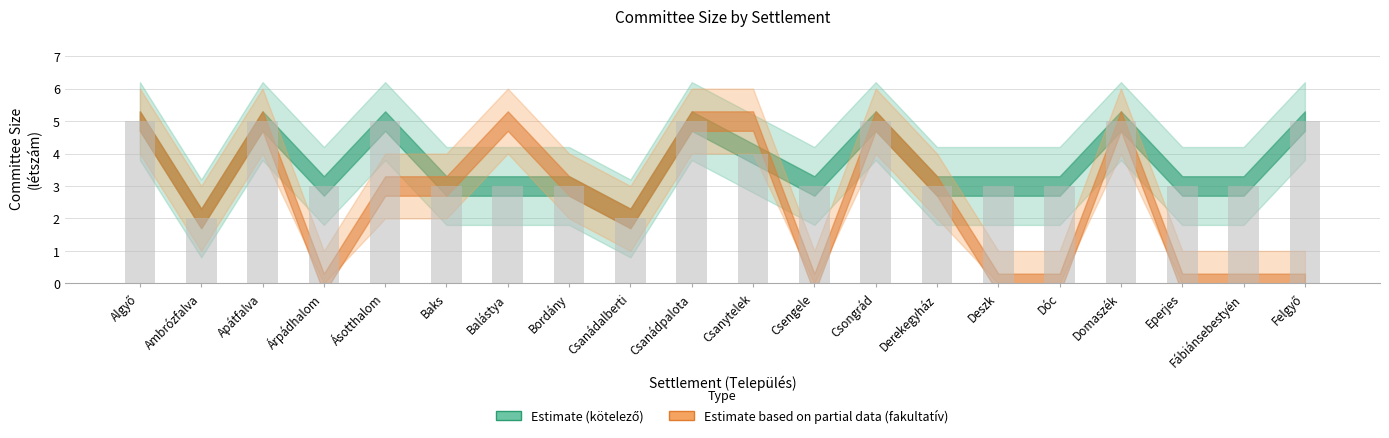

What is the minimum value shown in the chart?

2